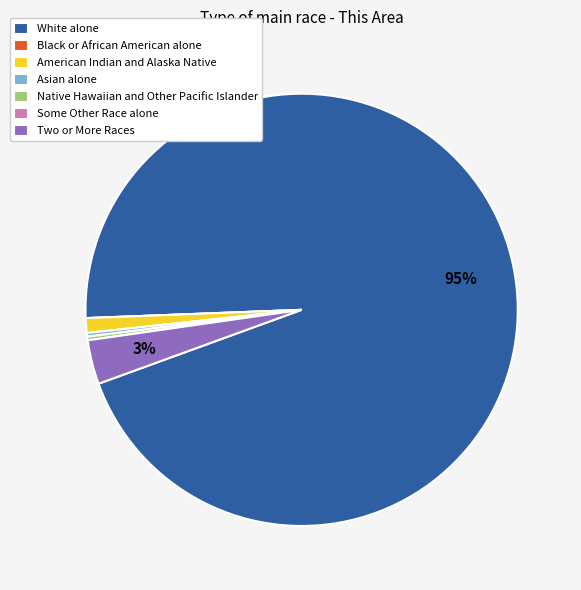

To the nearest percent, what is the average slice percentage?

14%